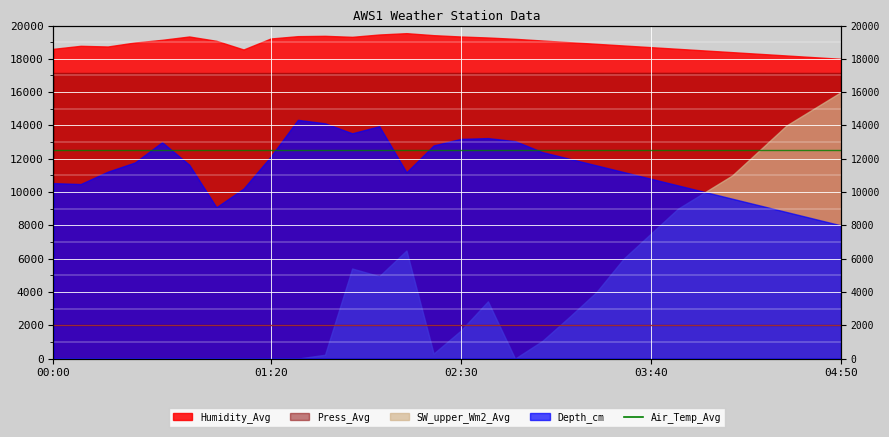

At which category does the chart reach its peak across all series?

02:30